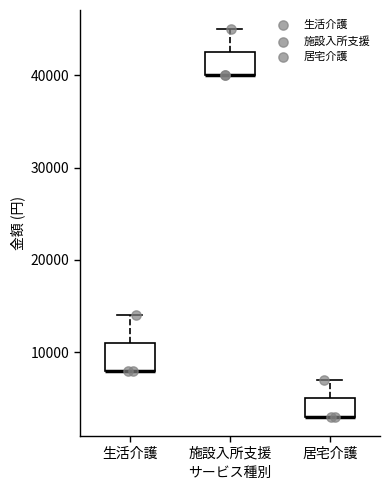

Reading left to right, transcribe this box plot: for each box, give where its median line is, the range the box spans, and where its two whiskers end, as read against the y-axis. The values are not printed on the chart, so give them approximately, as read against the axis.

生活介護: median 8000 (drawn on the box's lower edge), box 8000 to 11000, whiskers 8000 to 14000
施設入所支援: median 40000 (drawn on the box's lower edge), box 40000 to 43000, whiskers 40000 to 45000
居宅介護: median 3000 (drawn on the box's lower edge), box 3000 to 5000, whiskers 3000 to 7000